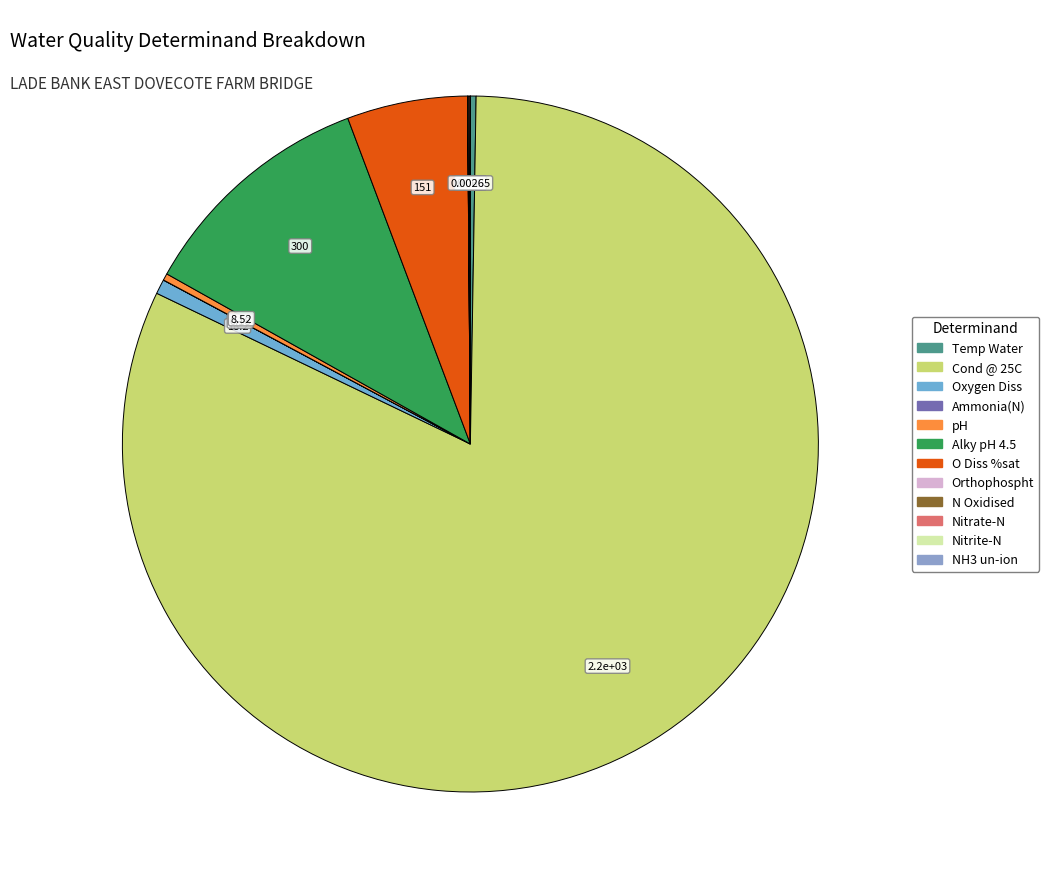

Do Alky pH 4.5 and NH3 un-ion together represent more than half of the pie?

No